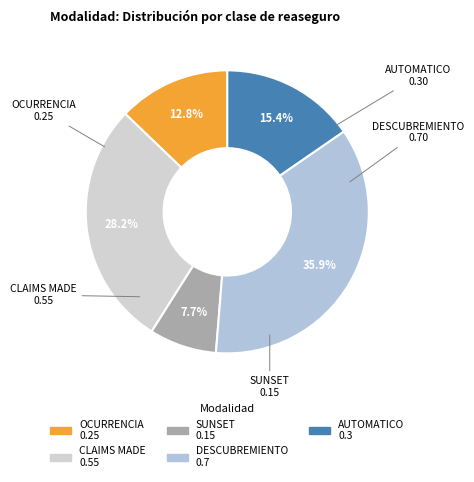

Which category has the biggest portion of the pie?

DESCUBREMIENTO